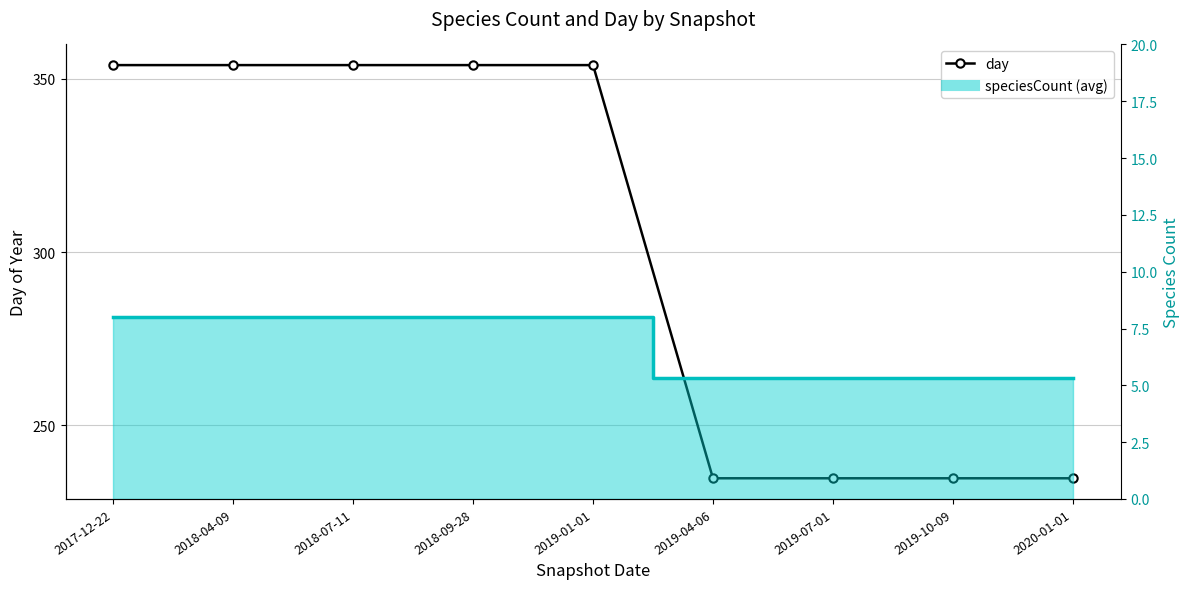

Which has a higher value, 2018-09-28 or 2019-01-01?

2018-09-28